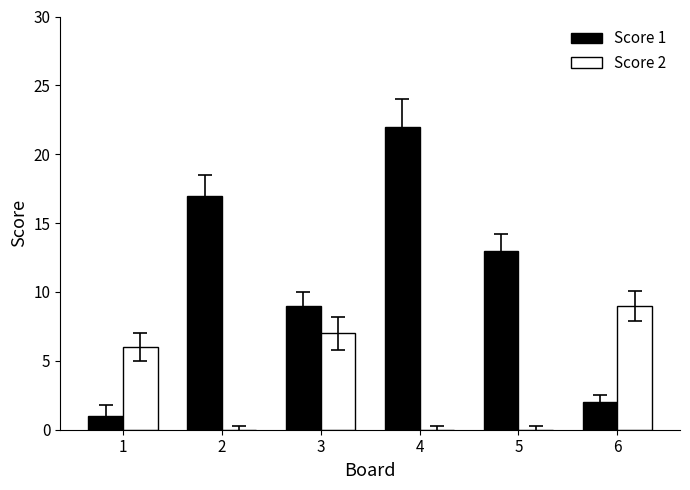

Is the value of Score 2 at 4 greater than the value of Score 1 at 4?

No